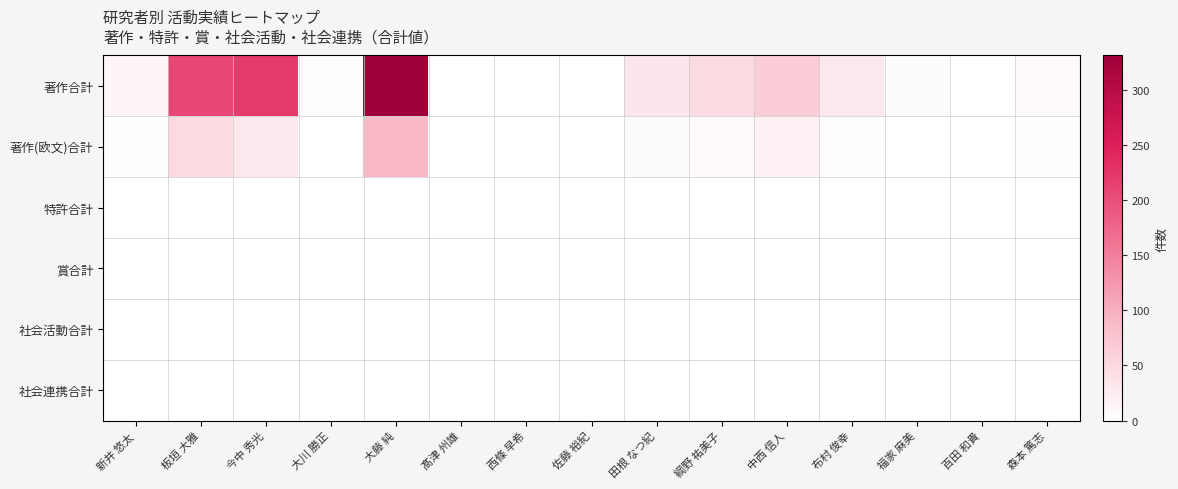

What is the spread (max minus min) of values at 新井 悠太?

14